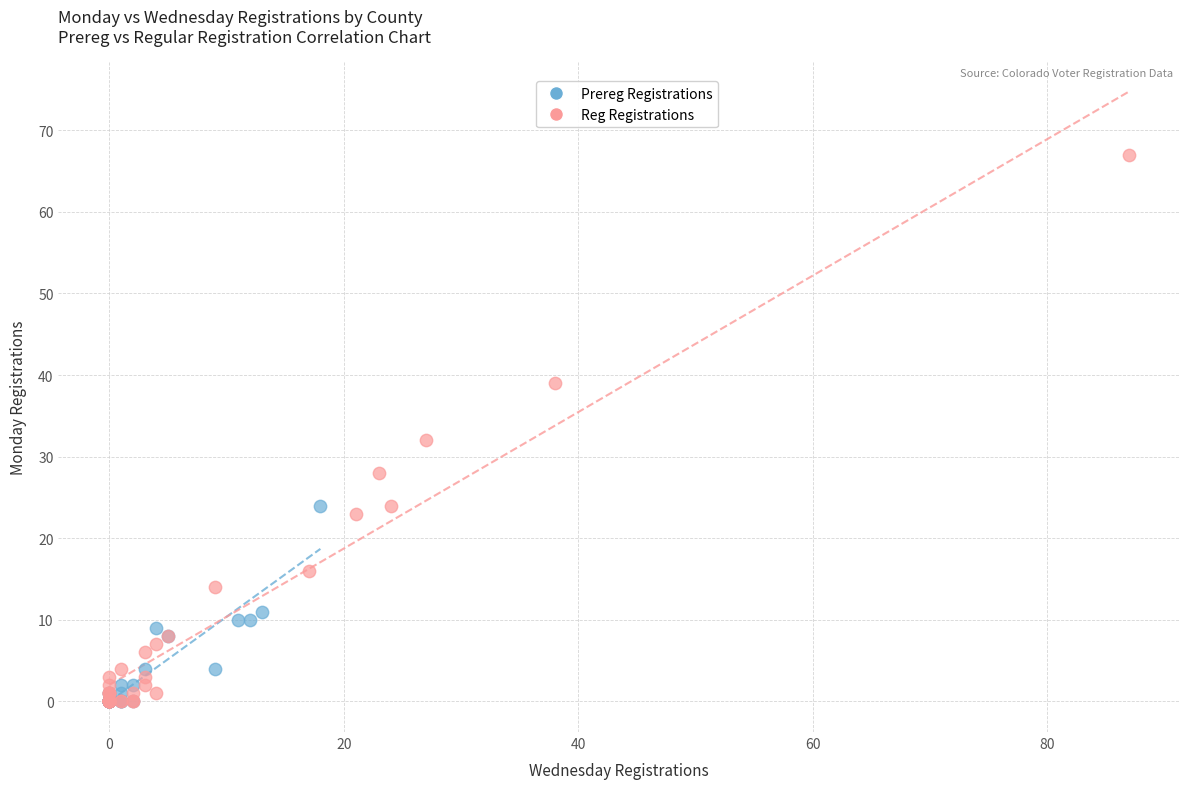

Which series contains the highest Y value?

Reg Registrations